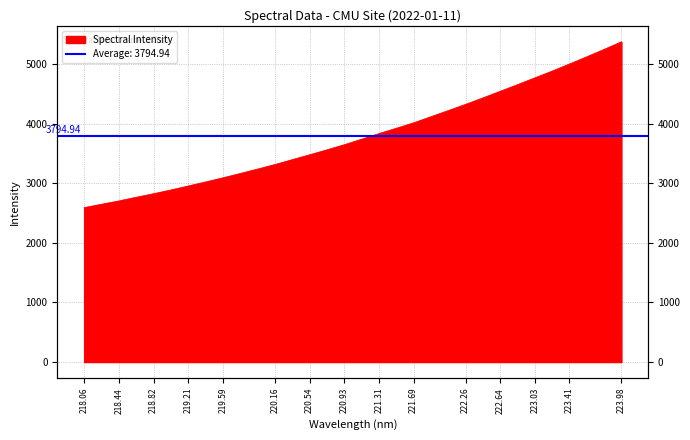

What is the change in value from 218.0596 to 219.3979?

+430.3